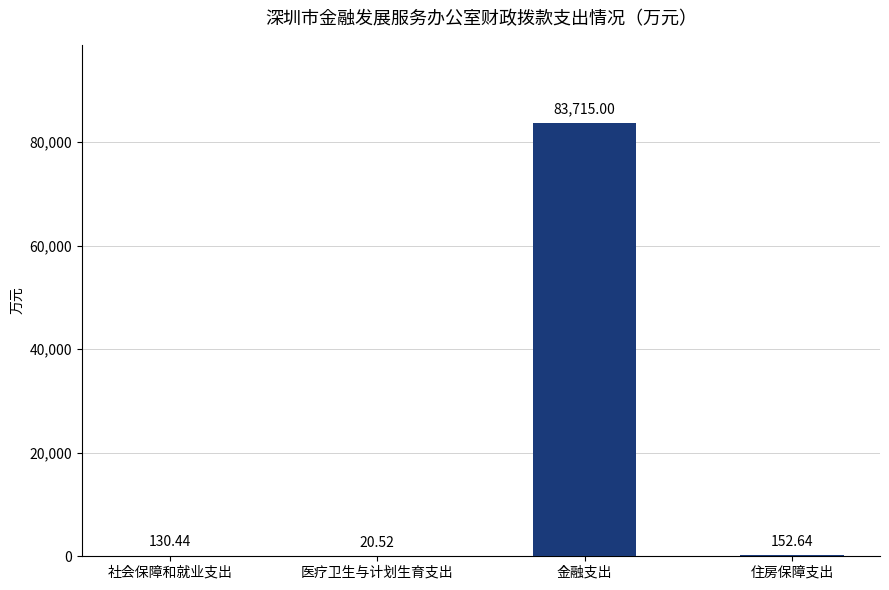

Read the value at 社会保障和就业支出.

130.4